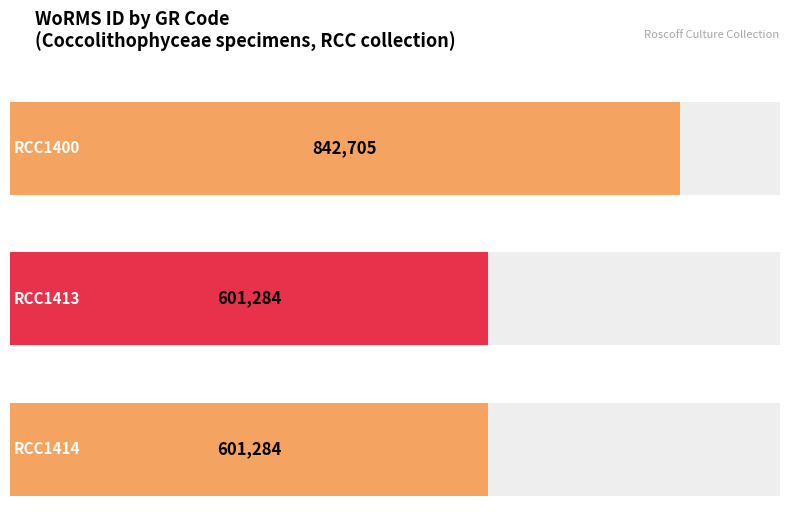

What is the value of the 2nd bar from the left?

601284